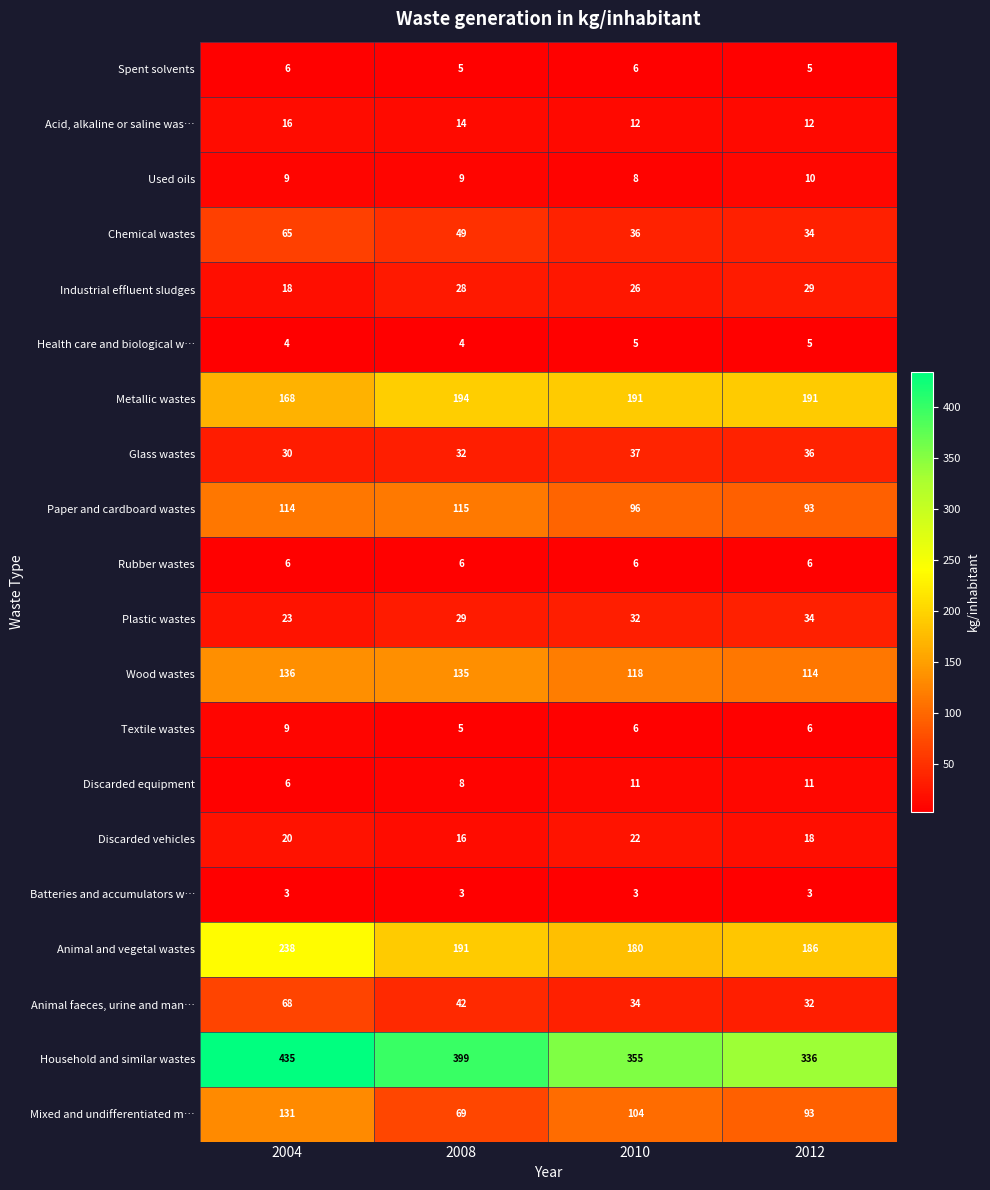

What is the smallest value displayed?

3